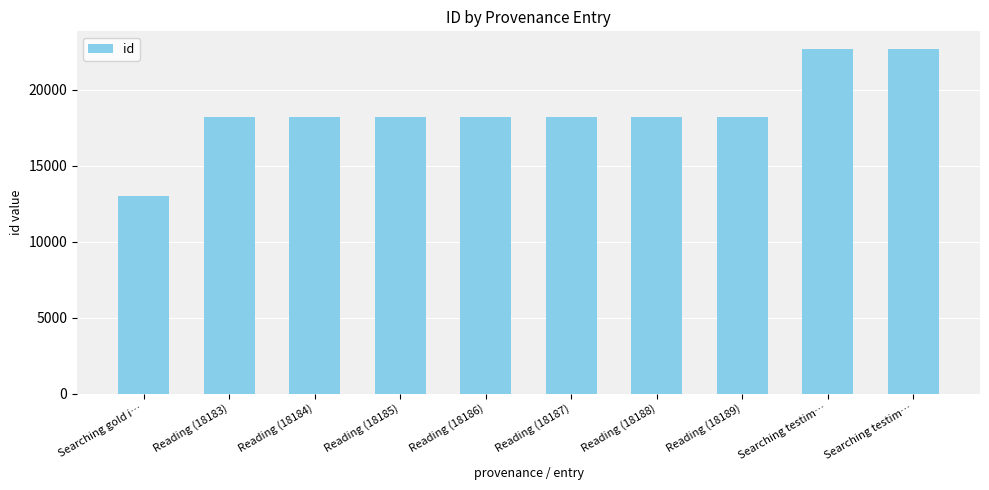

Which has a higher value, Reading (18183) or Reading (18186)?

Reading (18186)